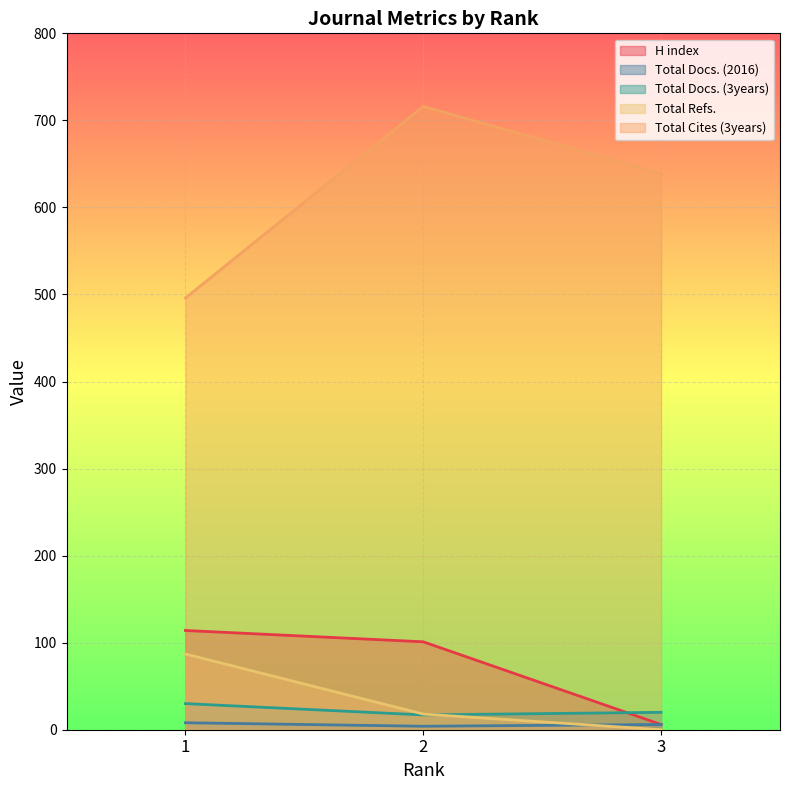

The Total Docs. (3years) series shows 17 at 2. True or false?

True